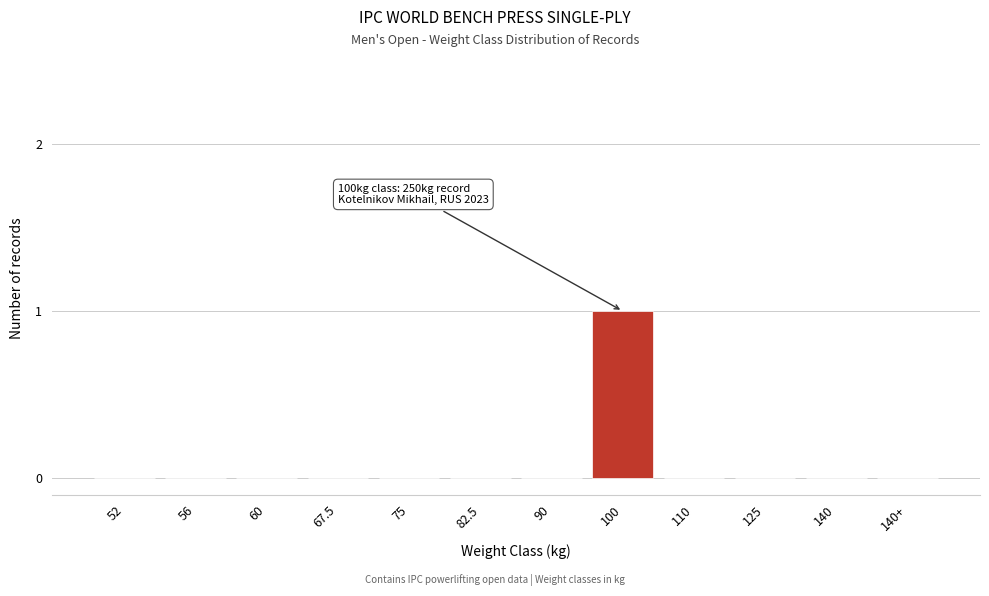

Reading right to left, extract all data points from this chart.

140+=0	140=0	125=0	110=0	100=1	90=0	82.5=0	75=0	67.5=0	60=0	56=0	52=0